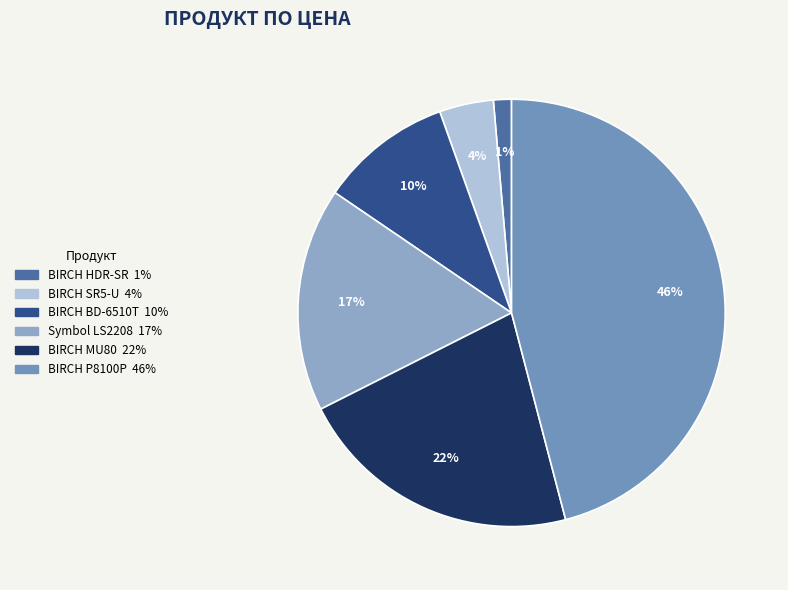

How many segments does this pie chart have?

6